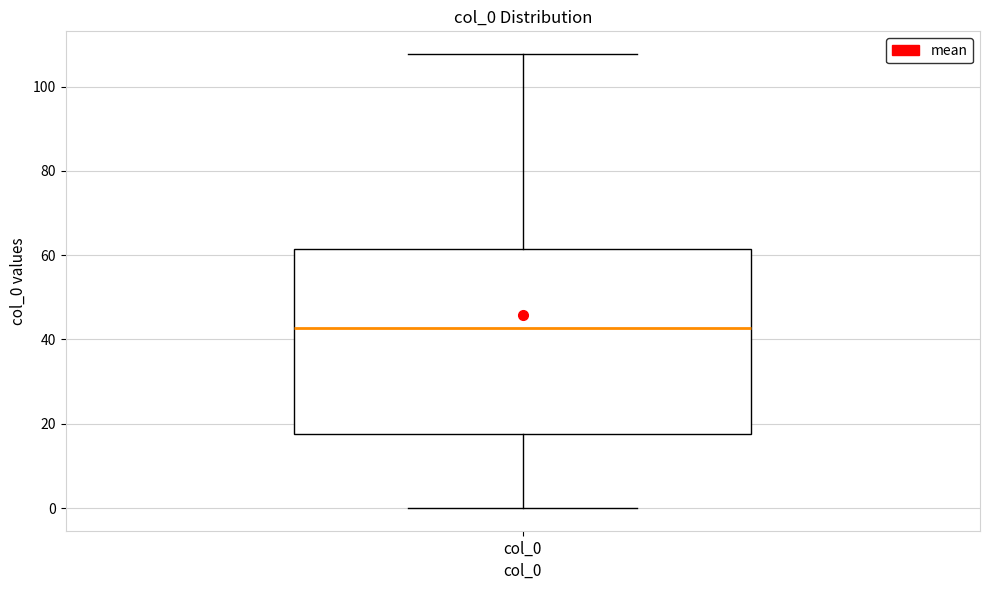

Where does the lower whisker of the box for col_0 end on the y-axis? The values are not printed on the chart, so give them approximately, as read against the axis.

0